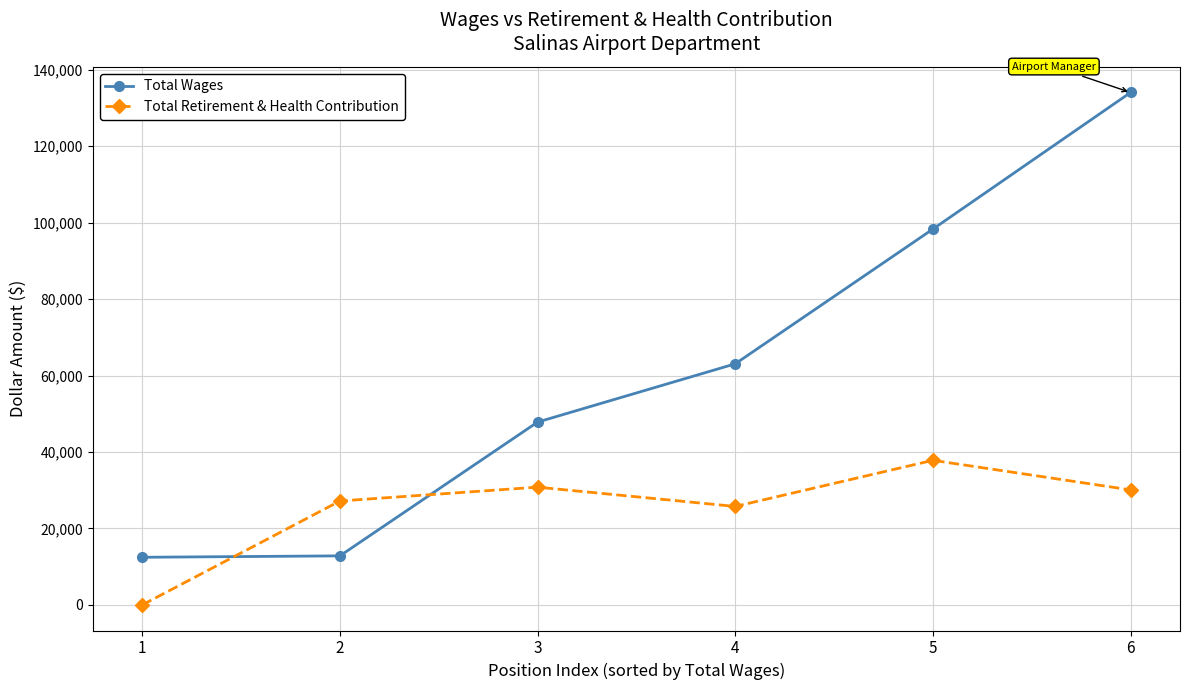

What is the value of the Total Wages point at the 3rd from the left?

47822